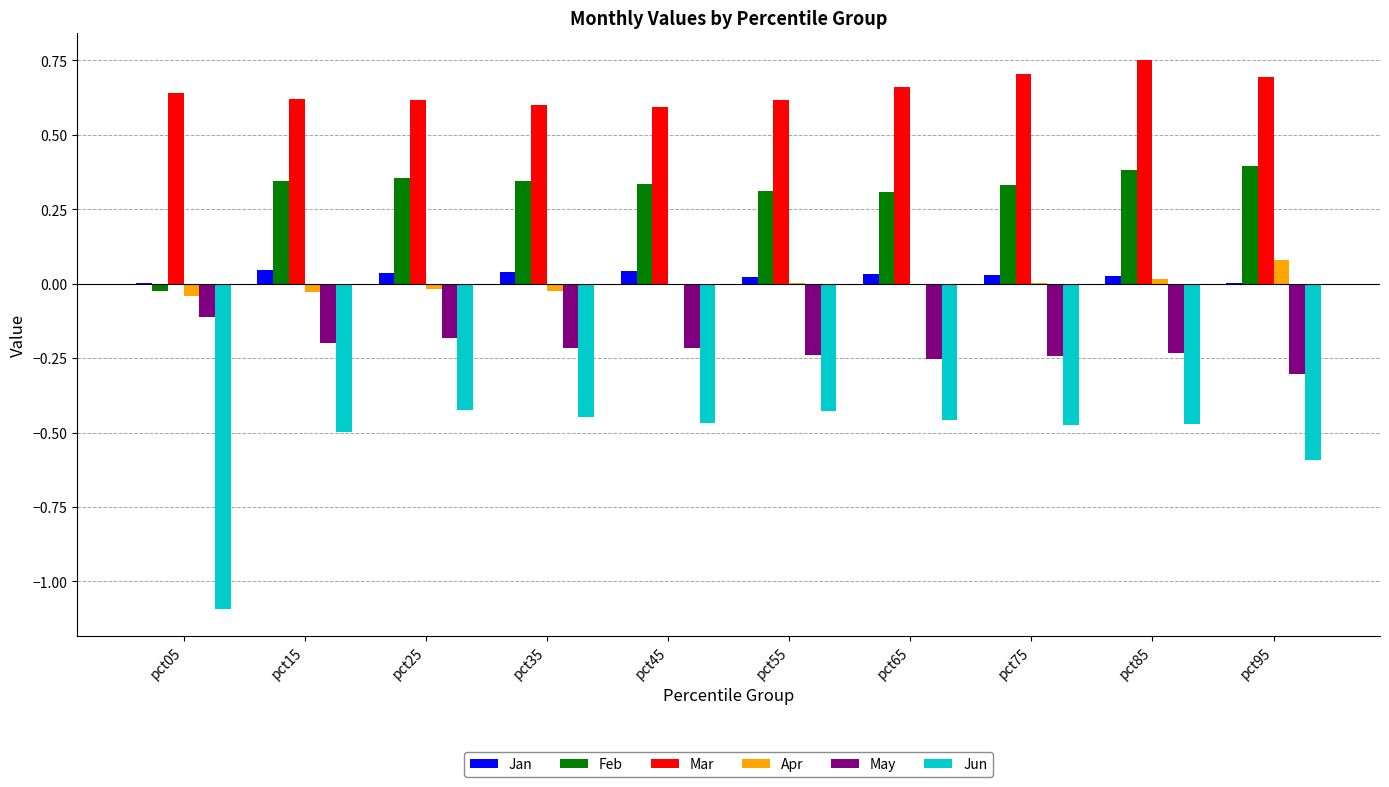

The Feb series shows 0.1 at pct65. True or false?

False